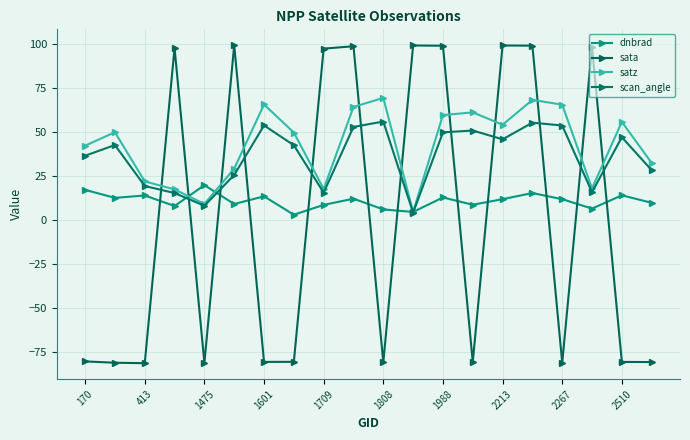

What is the difference between the second highest and minimum values in the sata series?

180.6